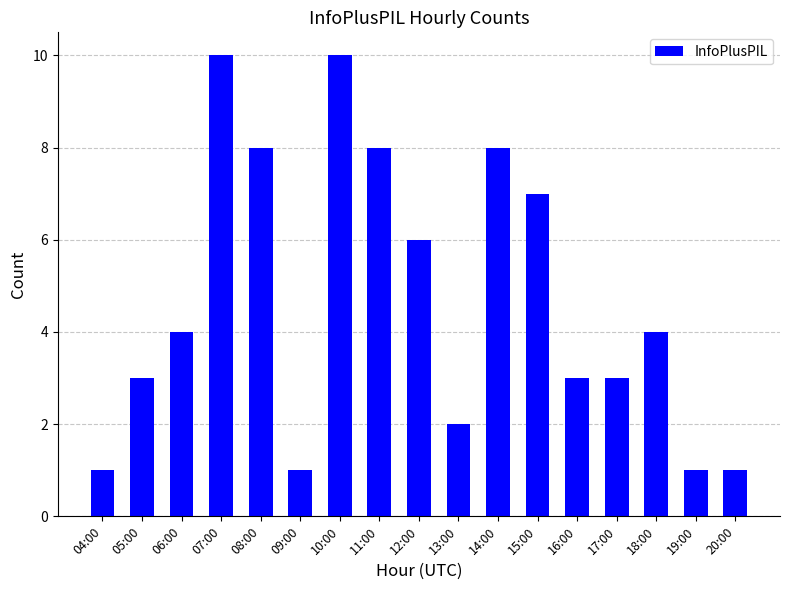

What is the value of the 9th bar from the left?

6